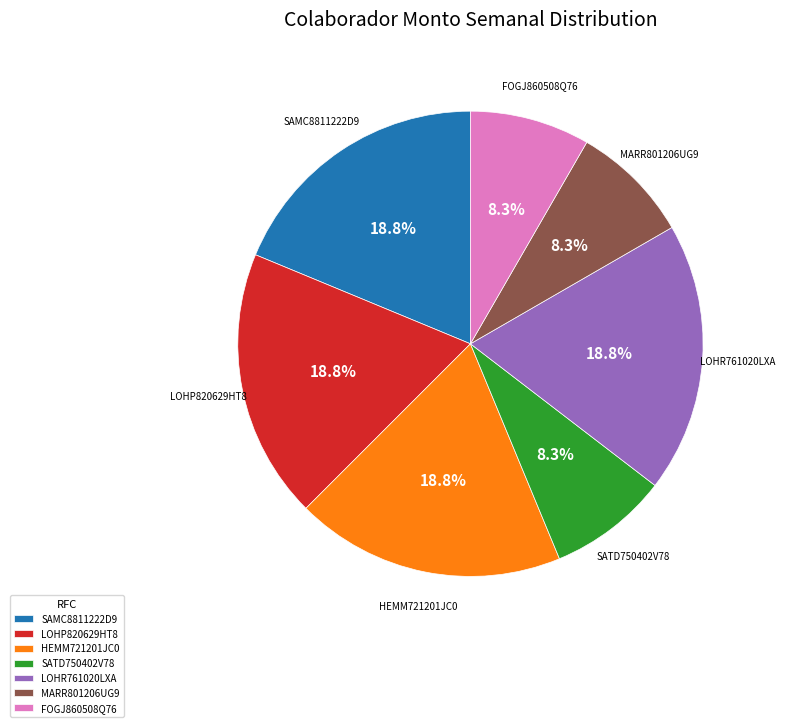

Does MARR801206UG9 represent more than half of the total?

No